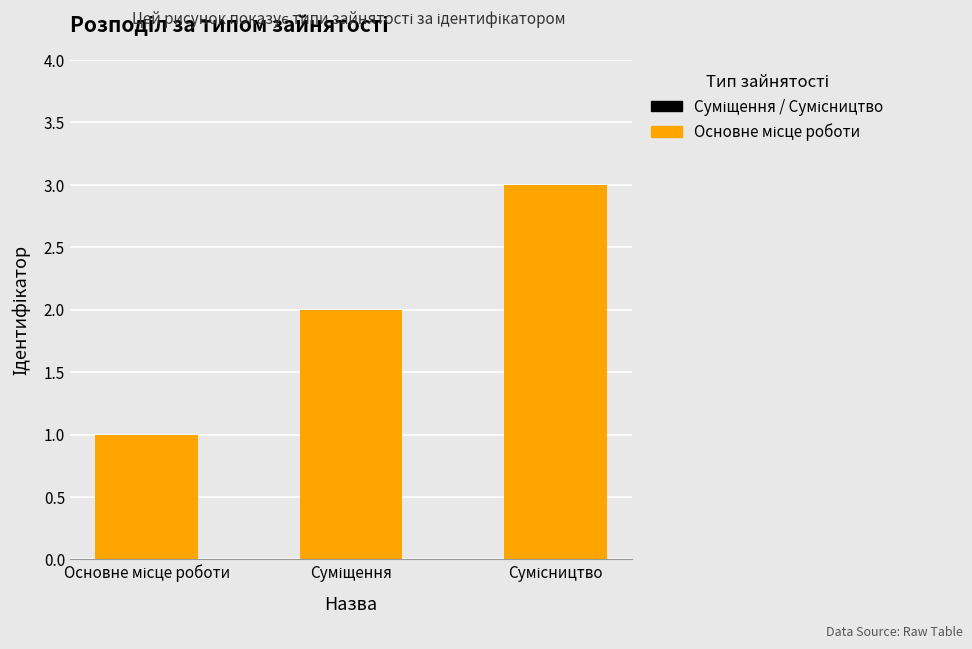

What is the maximum value shown in the chart?

3